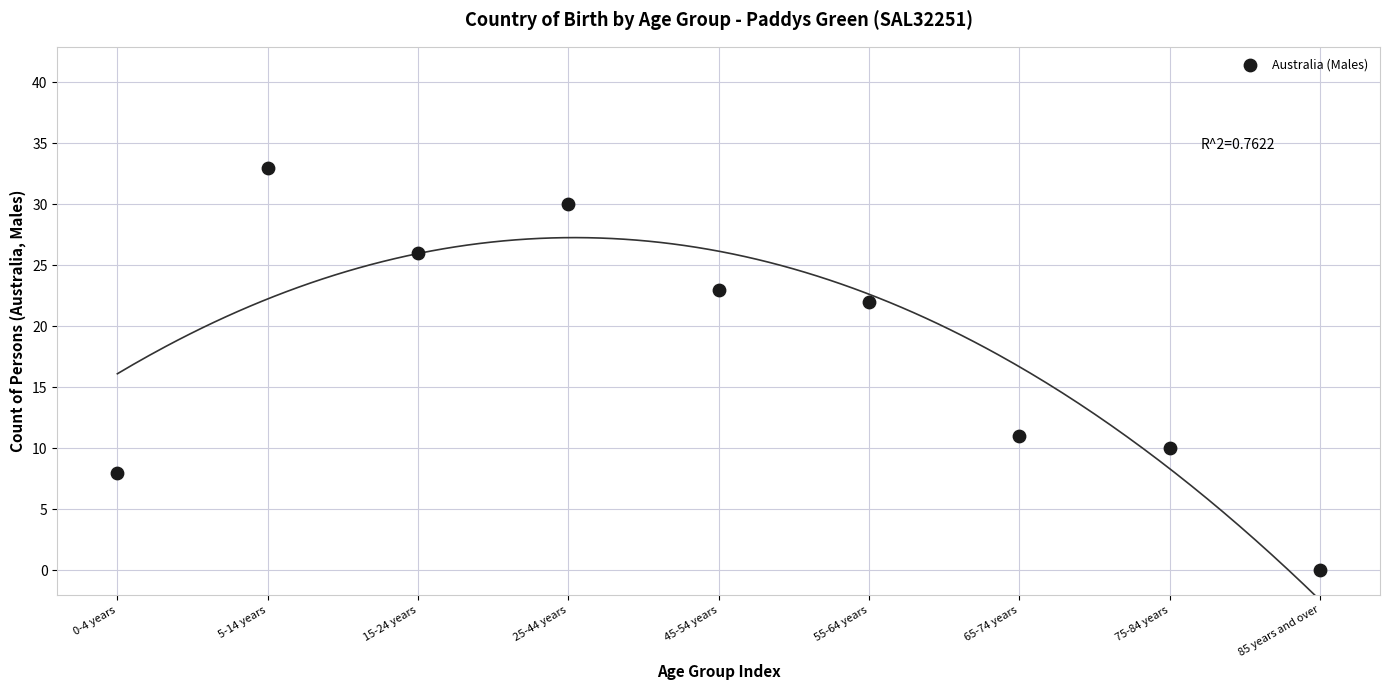

What is the range of Y values (max minus min)?

33